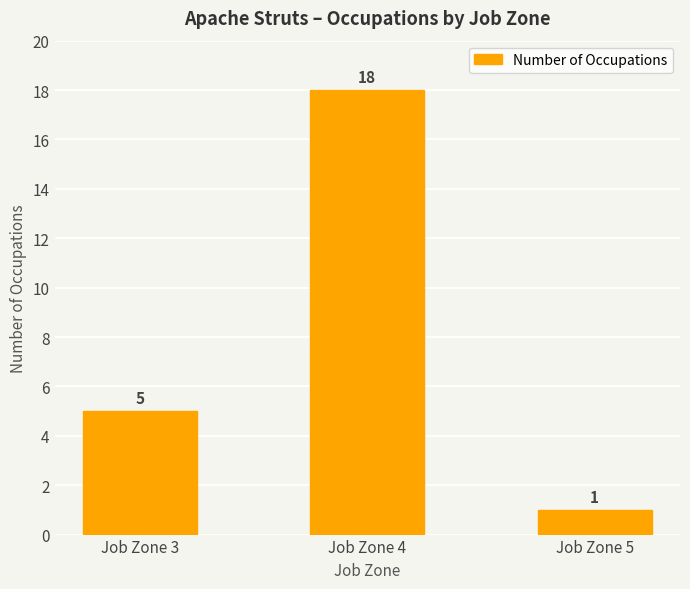

True or false: the data shows 27 at Job Zone 4.

False